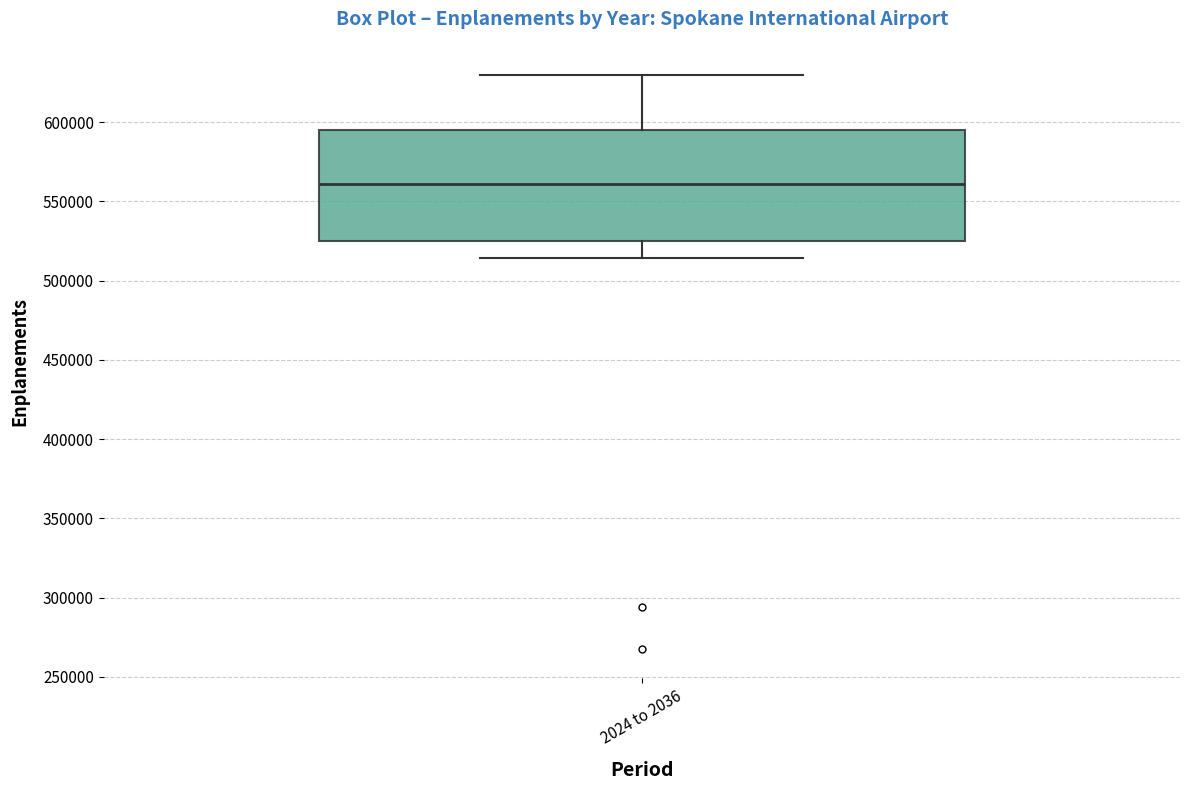

Read this box plot against the y-axis: the position of the median line, the range covered by the box, and the ends of both whiskers. The values are not printed on the chart, so give them approximately, as read against the axis.

median 560000, box 525000 to 595000, whiskers 515000 to 630000